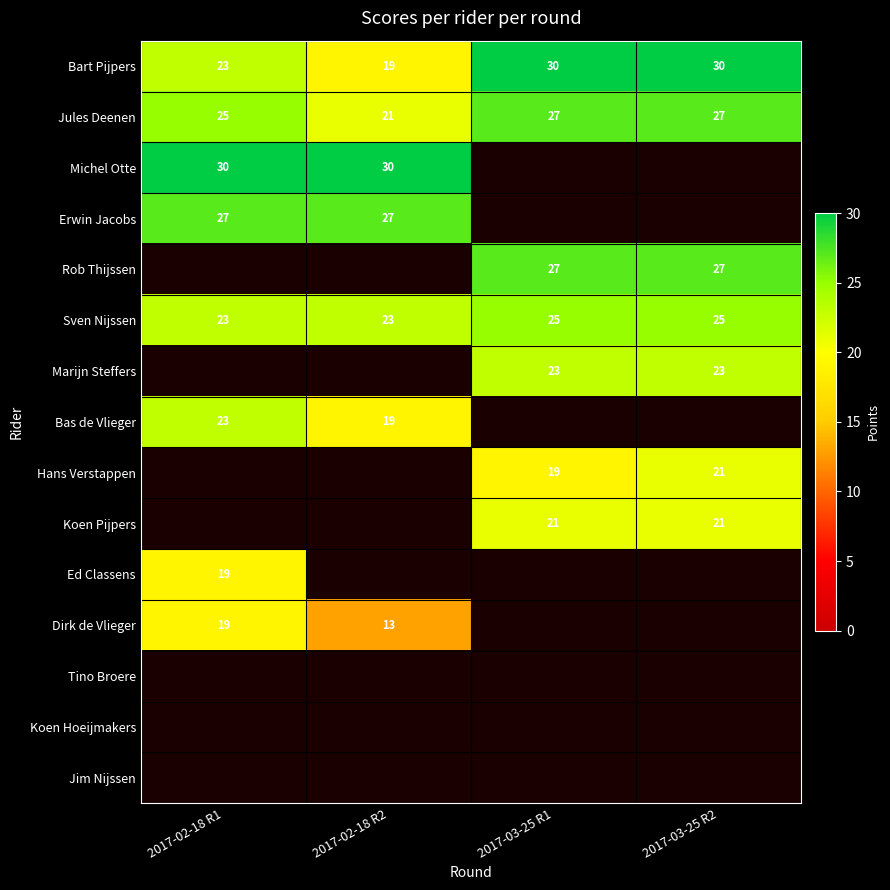

At which label is Jules Deenen closest to 24?

2017-02-18 R1